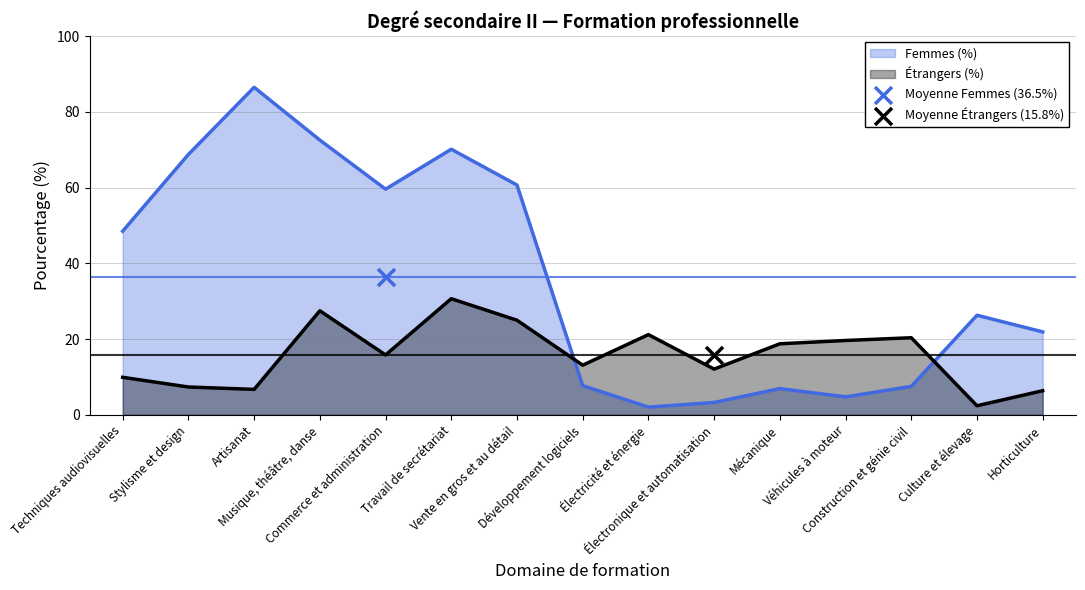

Which series has the largest total across all categories?

Femmes (%)